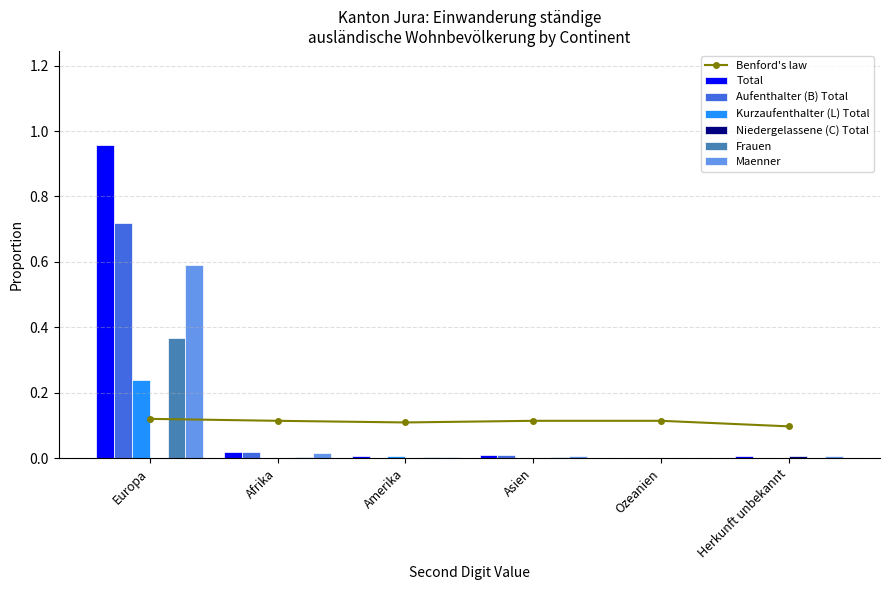

At which label does Kurzaufenthalter (L) Total reach its minimum?

Afrika